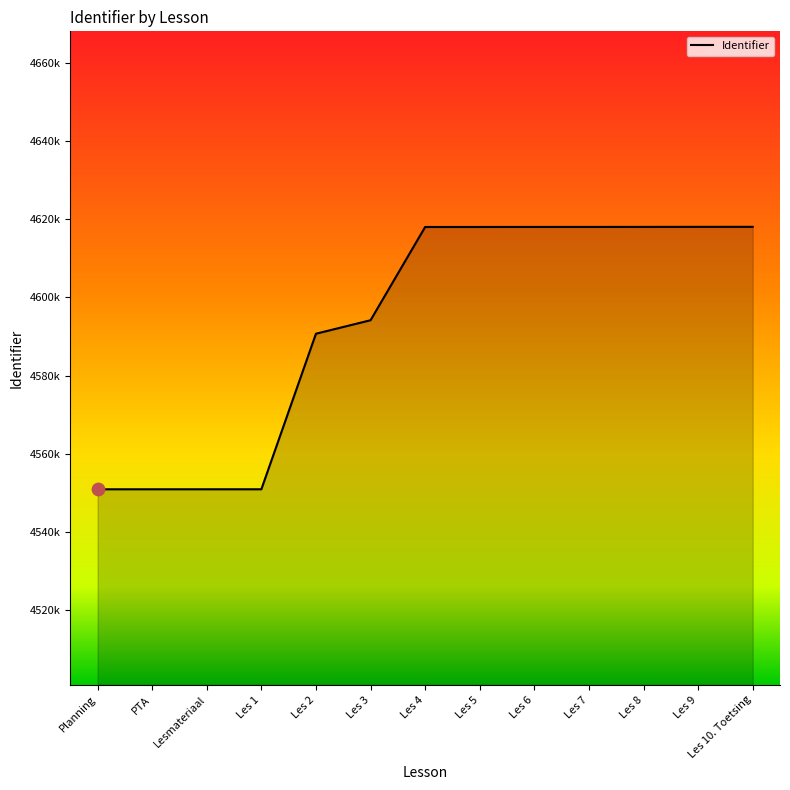

What is the change in value from Les 3 to Les 5?

+23852